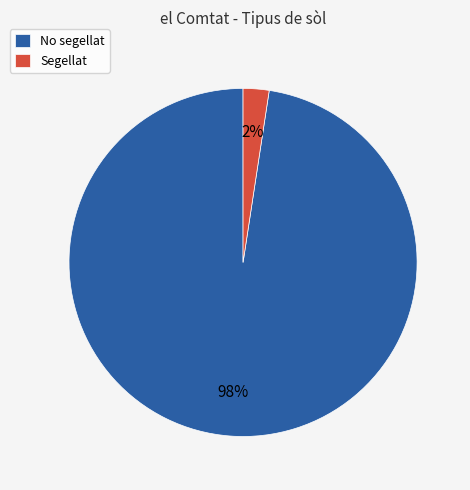

Is it true that No segellat is 98% of the pie?

True